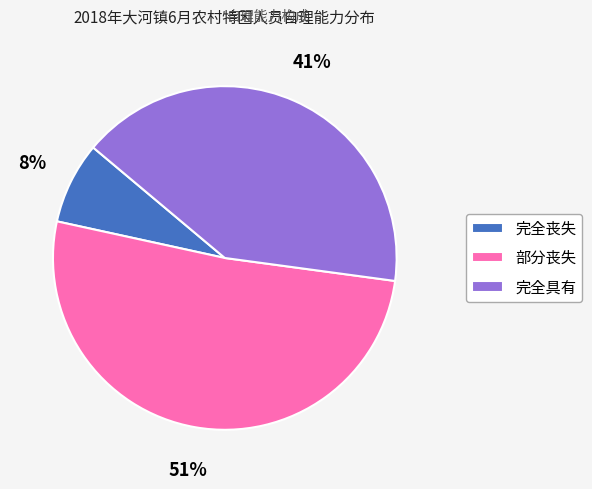

Count the number of slices in the pie.

3